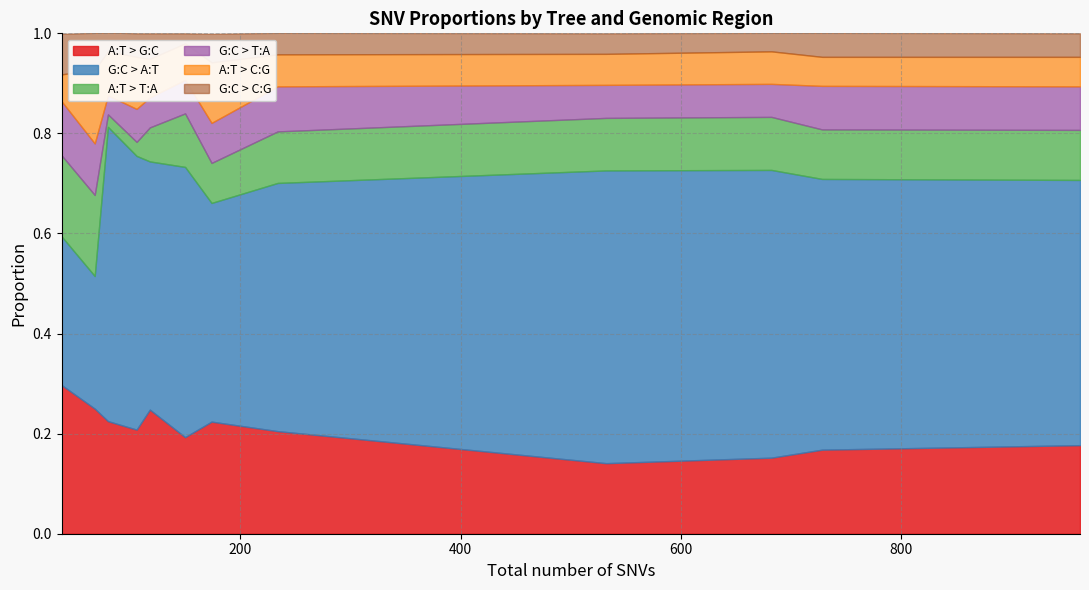

True or false: A:T > G:C and G:C > C:G cross at least once.

False